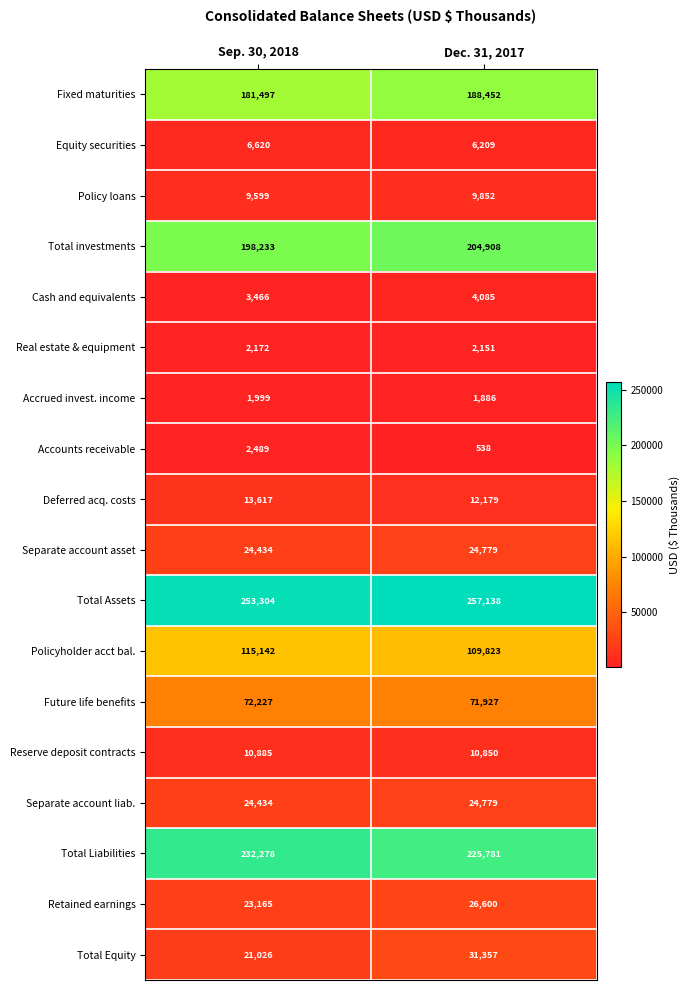

At which category is the sum across all series the highest?

Dec. 31, 2017